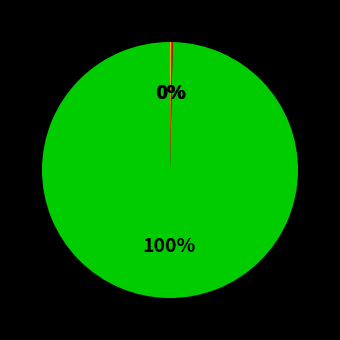

Is there any slice that represents more than half of the pie?

Yes